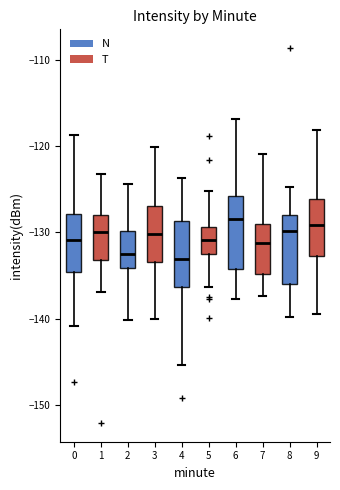

Reading left to right, read every box against the y-axis: the position of its median line, the range the box covers, and the ends of its whiskers. The values are not printed on the chart, so give them approximately, as read against the axis.

0: median -131, box -135 to -128, whiskers -141 to -119
1: median -130, box -133 to -128, whiskers -137 to -123
2: median -133, box -134 to -130, whiskers -140 to -124
3: median -130, box -133 to -127, whiskers -140 to -120
4: median -133, box -136 to -129, whiskers -145 to -124
5: median -131, box -133 to -129, whiskers -136 to -125
6: median -128, box -134 to -126, whiskers -138 to -117
7: median -131, box -135 to -129, whiskers -137 to -121
8: median -130, box -136 to -128, whiskers -140 to -125
9: median -129, box -133 to -126, whiskers -139 to -118